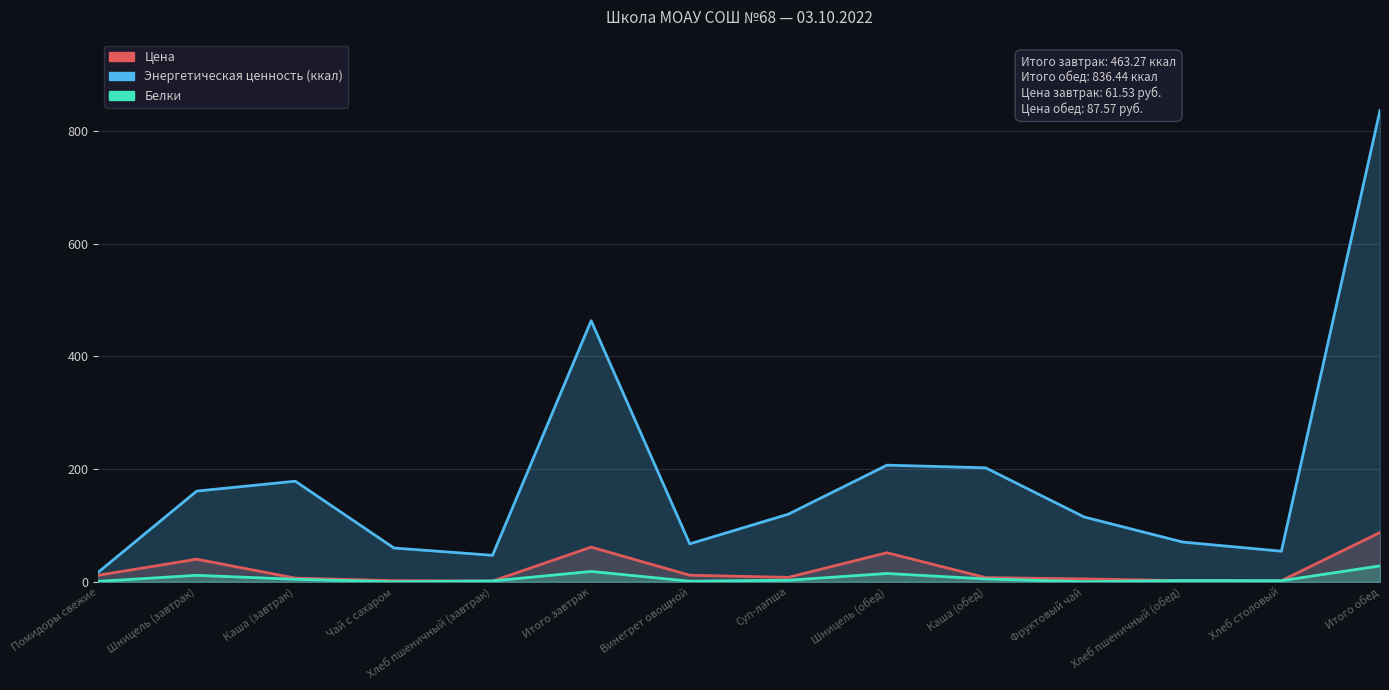

Reading right to left, what are all the values shown in this chart?

Цена: 87.6	1.9	1.9	5.2	7.4	51.6	7.9	11.7	61.5	1.3	2.0	6.5	40.1	11.6
Энергетическая ценность (ккал): 836.4	54.3	70.5	115.0	202.3	207.0	120.0	67.4	463.3	47.0	60.0	178.5	161.0	16.8
Белки: 28.3	2.0	2.3	0.2	5.1	14.8	2.8	1.1	18.4	1.5	0.1	4.5	11.5	0.8